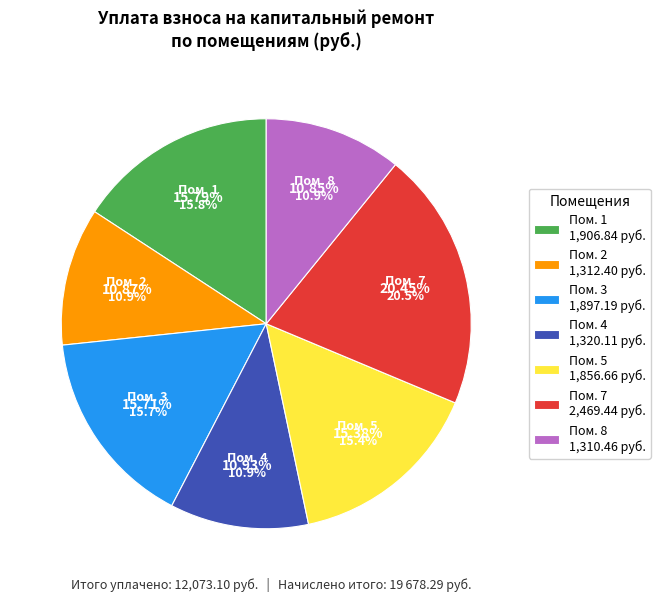

The 7 slice represents 11% of the pie. True or false?

False